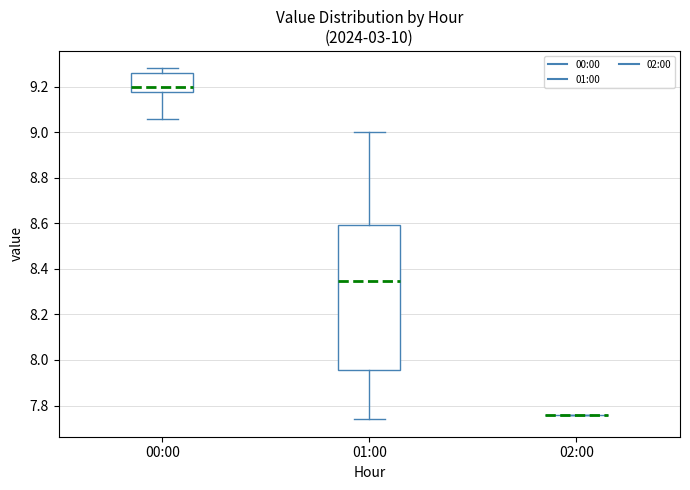

Comparing the boxes themselves (not the whiskers), which one is the tallest?

01:00